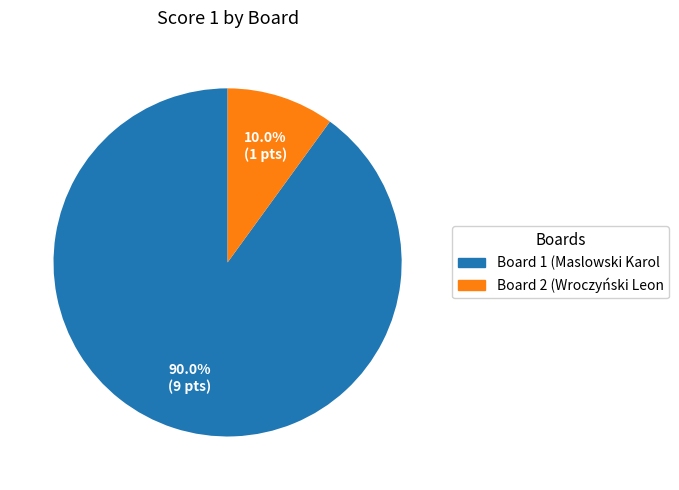

Does any single category account for the majority?

Yes